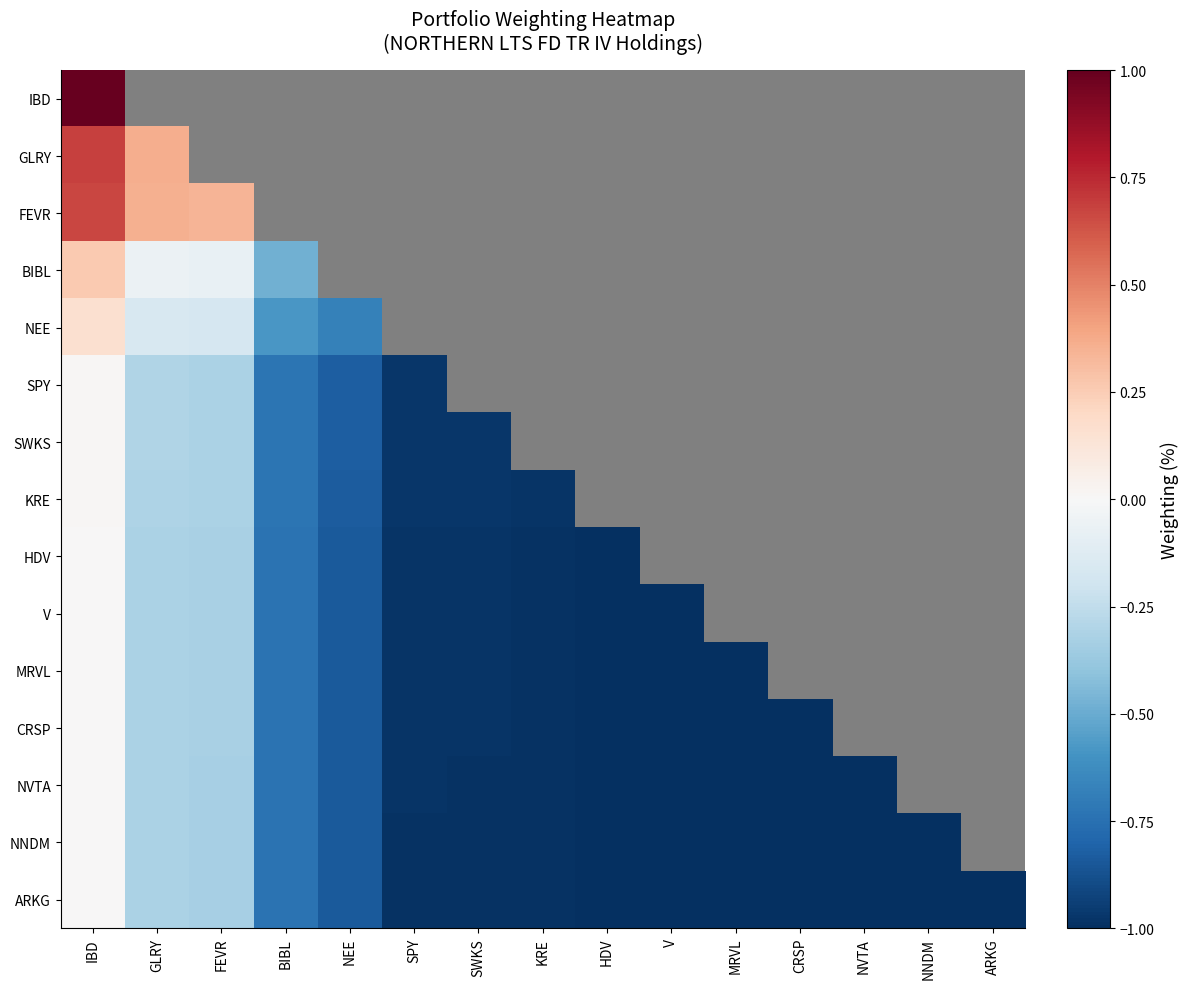

At IBD, list the series in order from largest to smallest.

IBD, GLRY, FEVR, BIBL, NEE, SPY, SWKS, KRE, HDV, V, MRVL, CRSP, NVTA, NNDM, ARKG